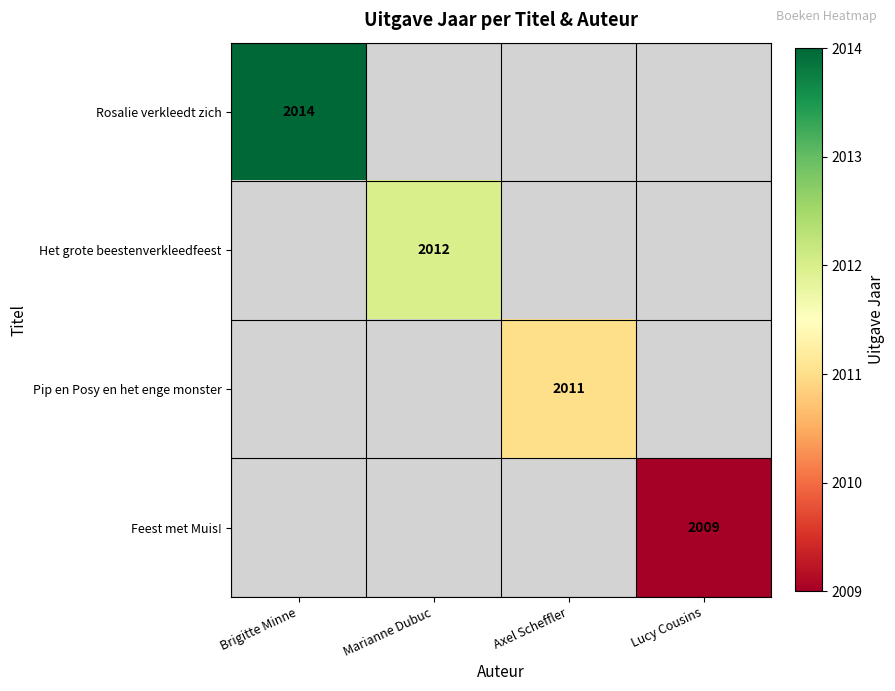

The Pip en Posy en het enge monster series shows 1338 at Axel Scheffler. True or false?

False